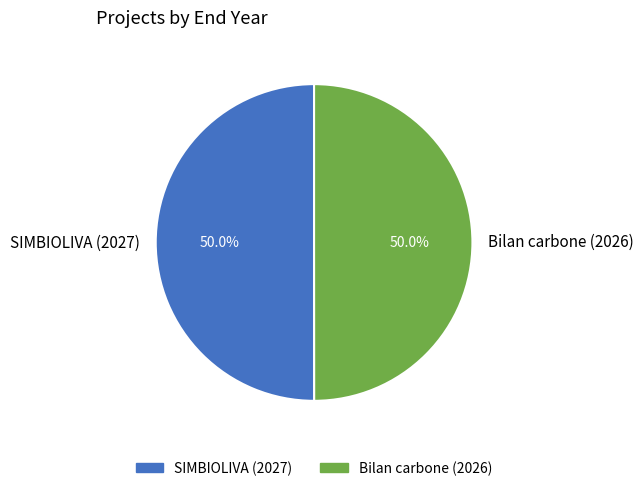

What is the ratio of the value at Bilan carbone (2026) to the value at SIMBIOLIVA (2027)?

1.0